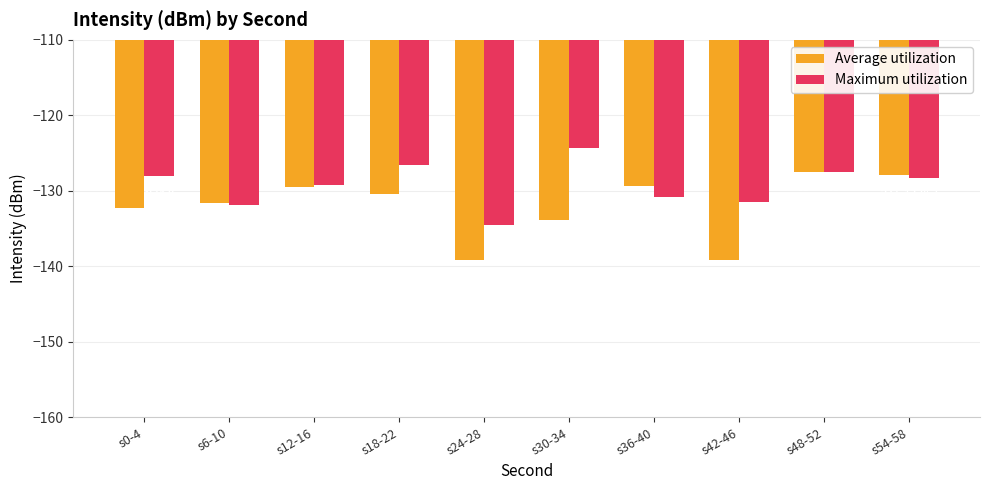

What are all the series names shown in the legend?

Average utilization, Maximum utilization